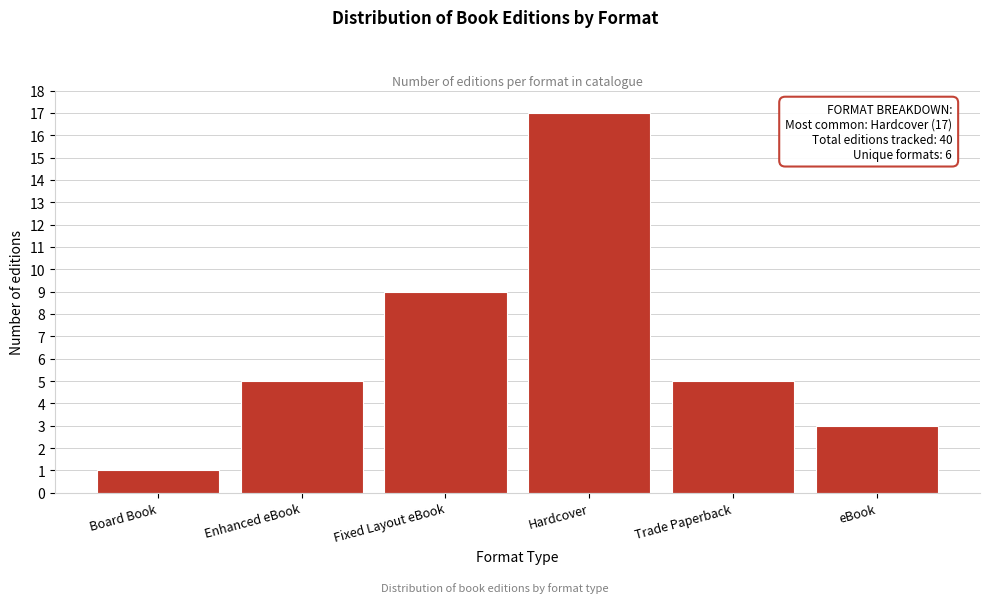

Reading right to left, what are all the values shown in this chart?

3	5	17	9	5	1